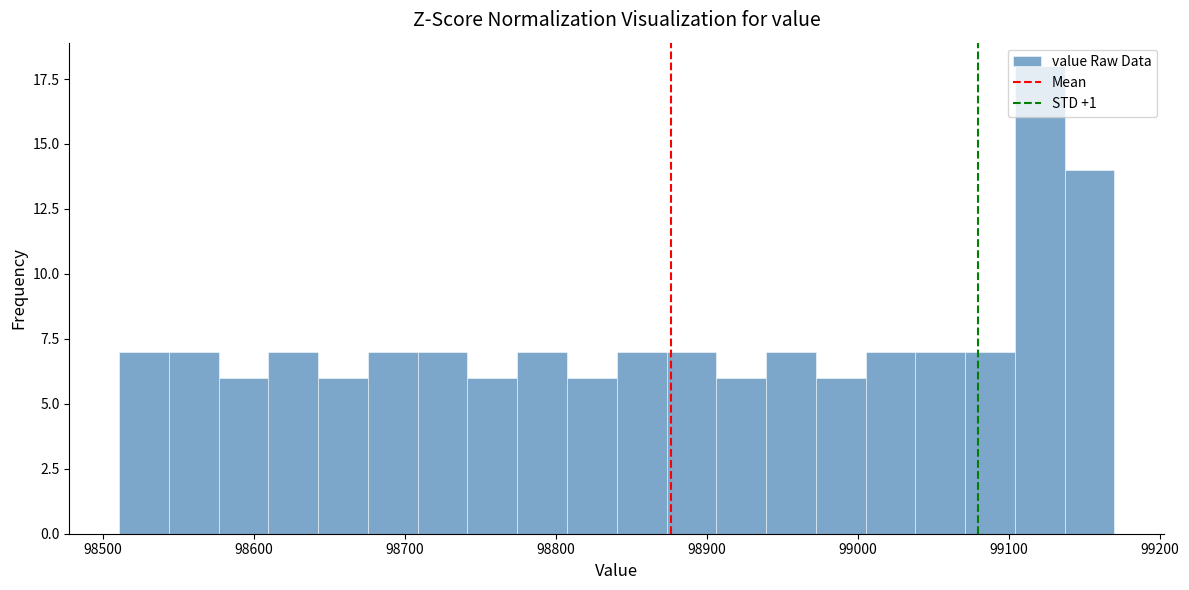

Around what value on the x-axis is the tallest bar? Give the approximate position of its centre, as read against the axis.

99120